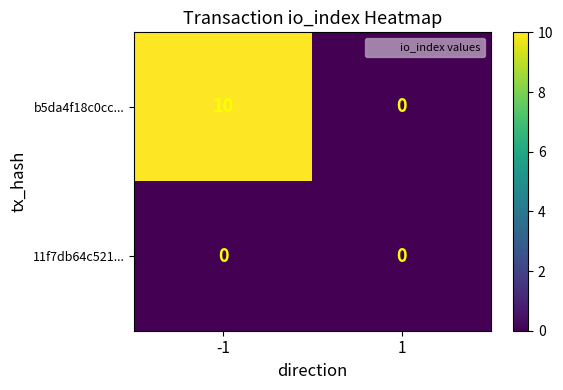

Rank the series at -1 from highest to lowest value.

b5da4f18c0cc..., 11f7db64c521...